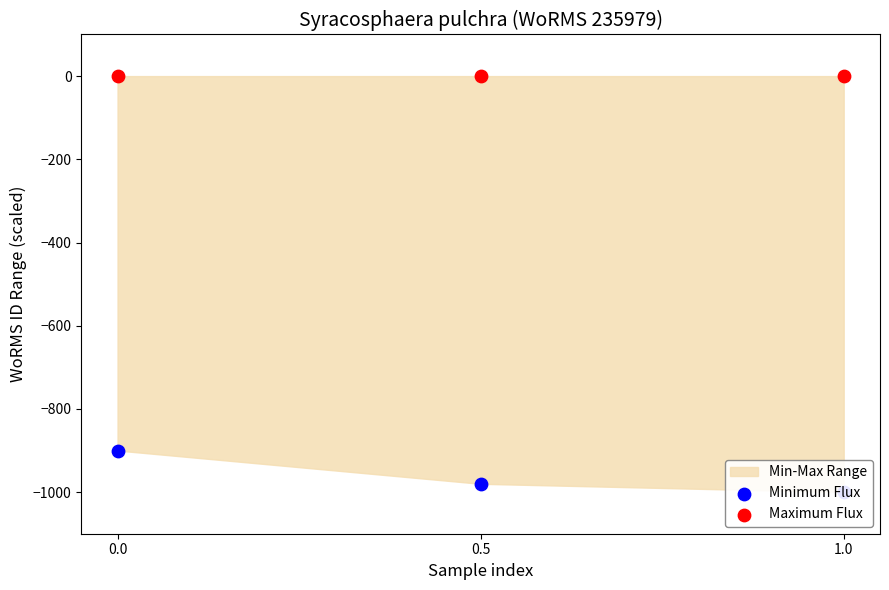

Is the value of Maximum Flux at 0.0 greater than the value of Minimum Flux at 0.0?

Yes